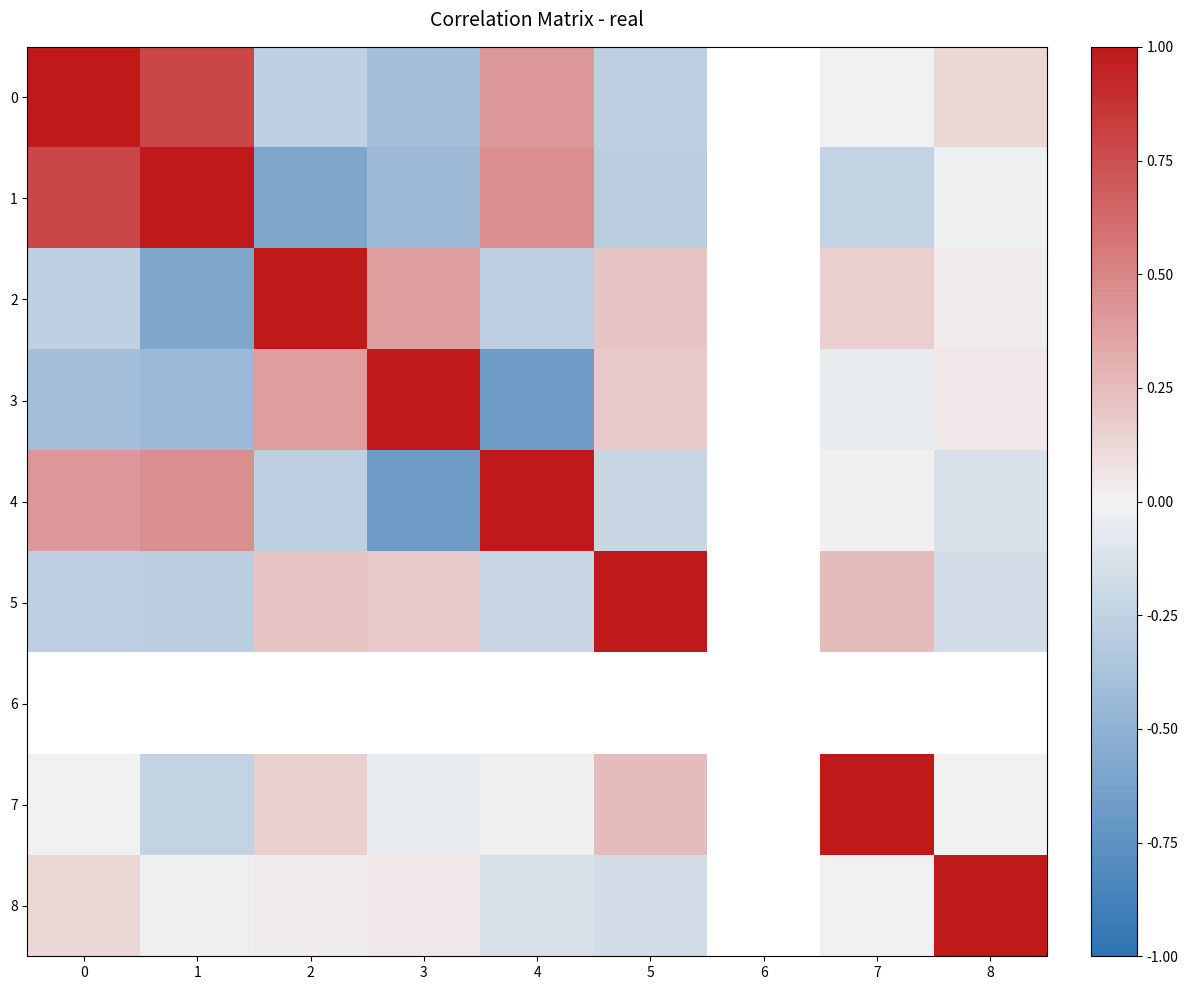

How many values in 0 are below zero?

4